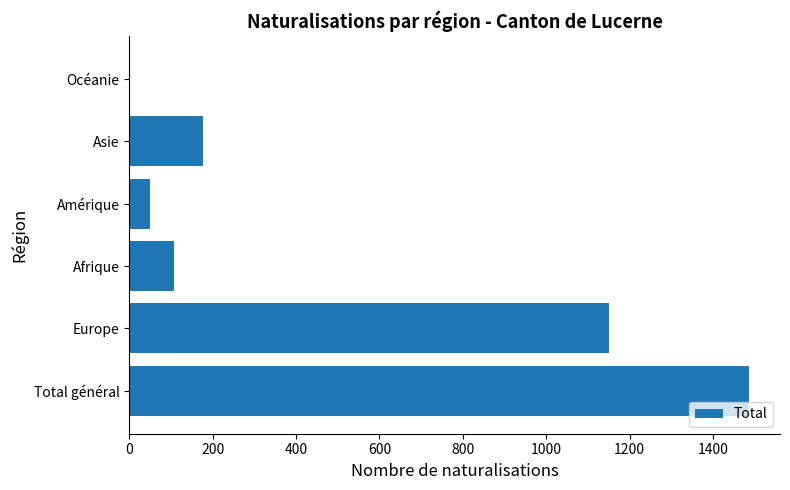

Approximately how many times larger is the value at Europe compared to Asie?

6.5